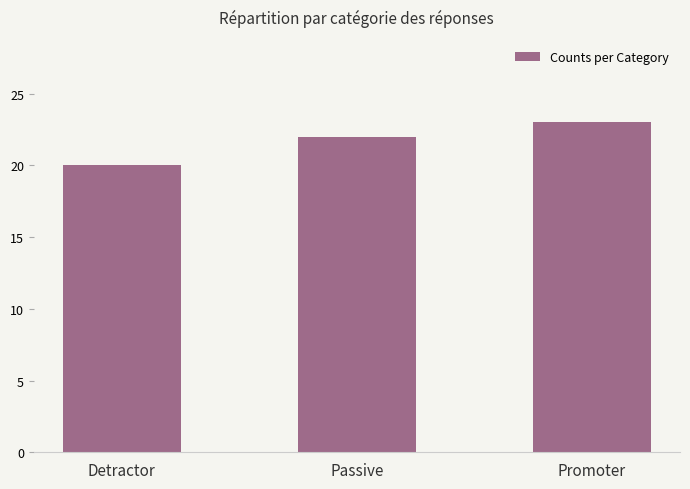

List the labels in order of value, largest first.

Promoter, Passive, Detractor